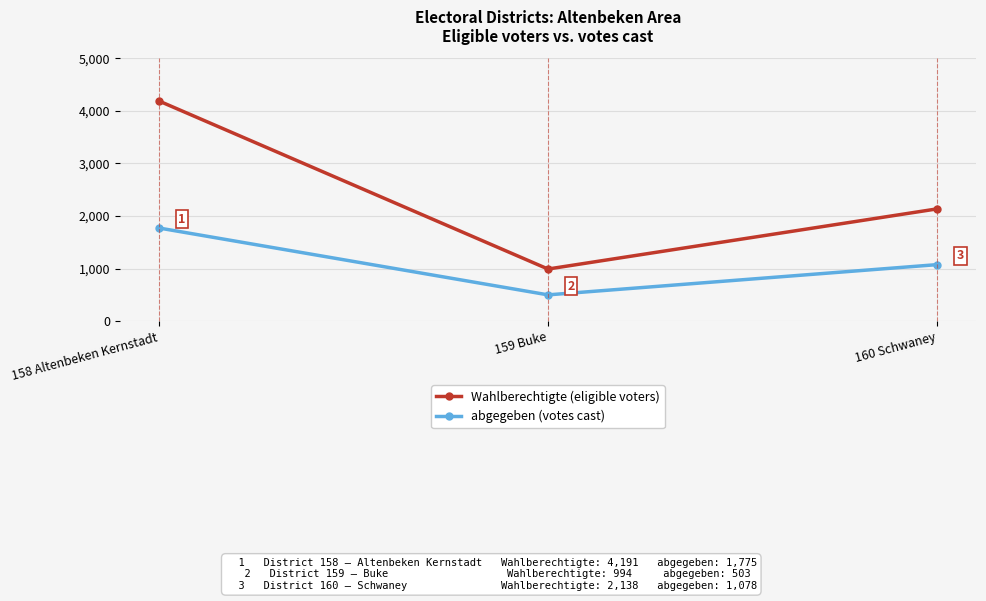

What is the label of the 1st point from the right?

160 Schwaney